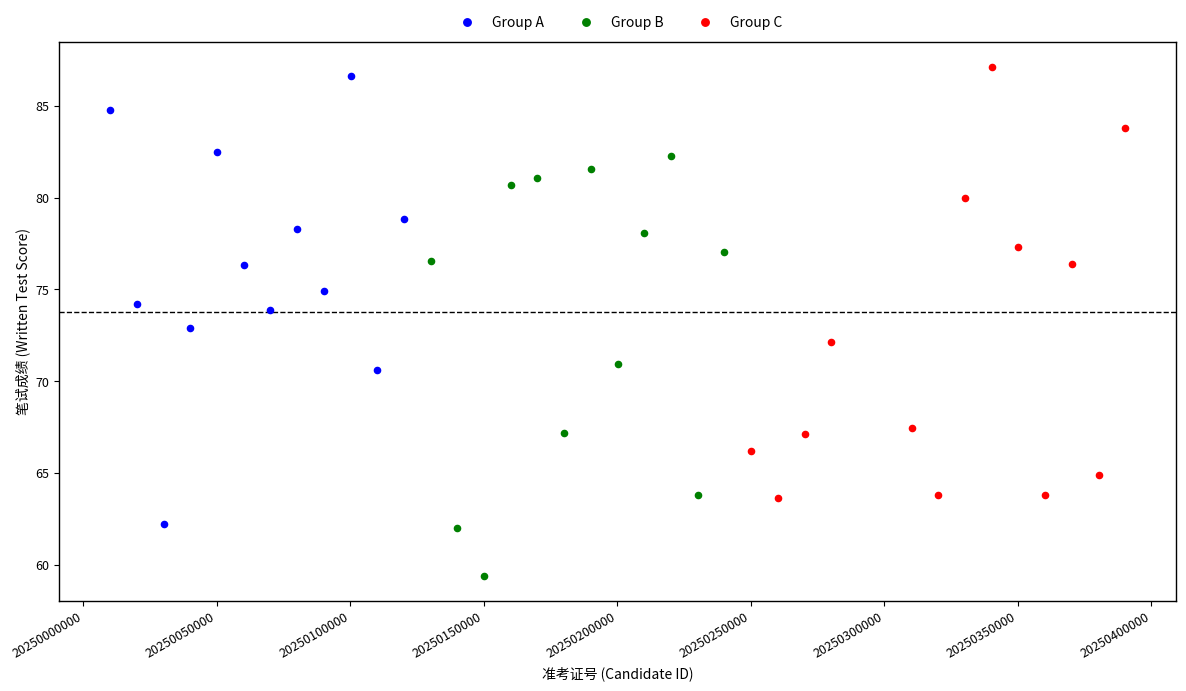

Which series reaches the minimum Y coordinate?

Group B